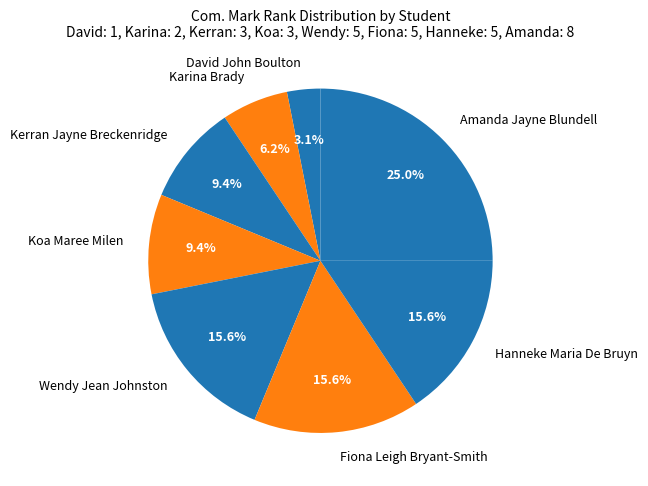

How many slices are in this pie chart?

8